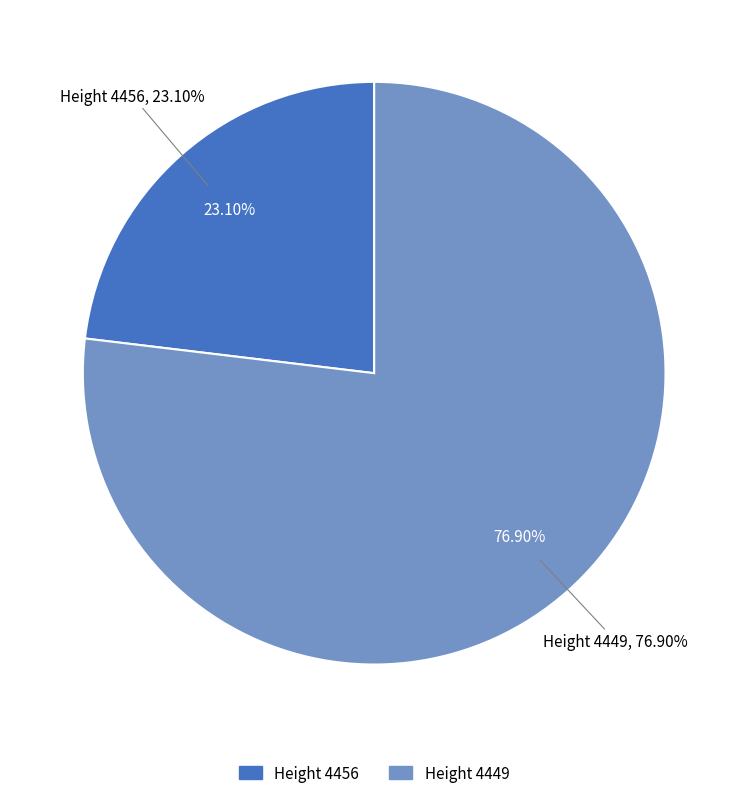

Which category has the smallest portion of the pie?

4456